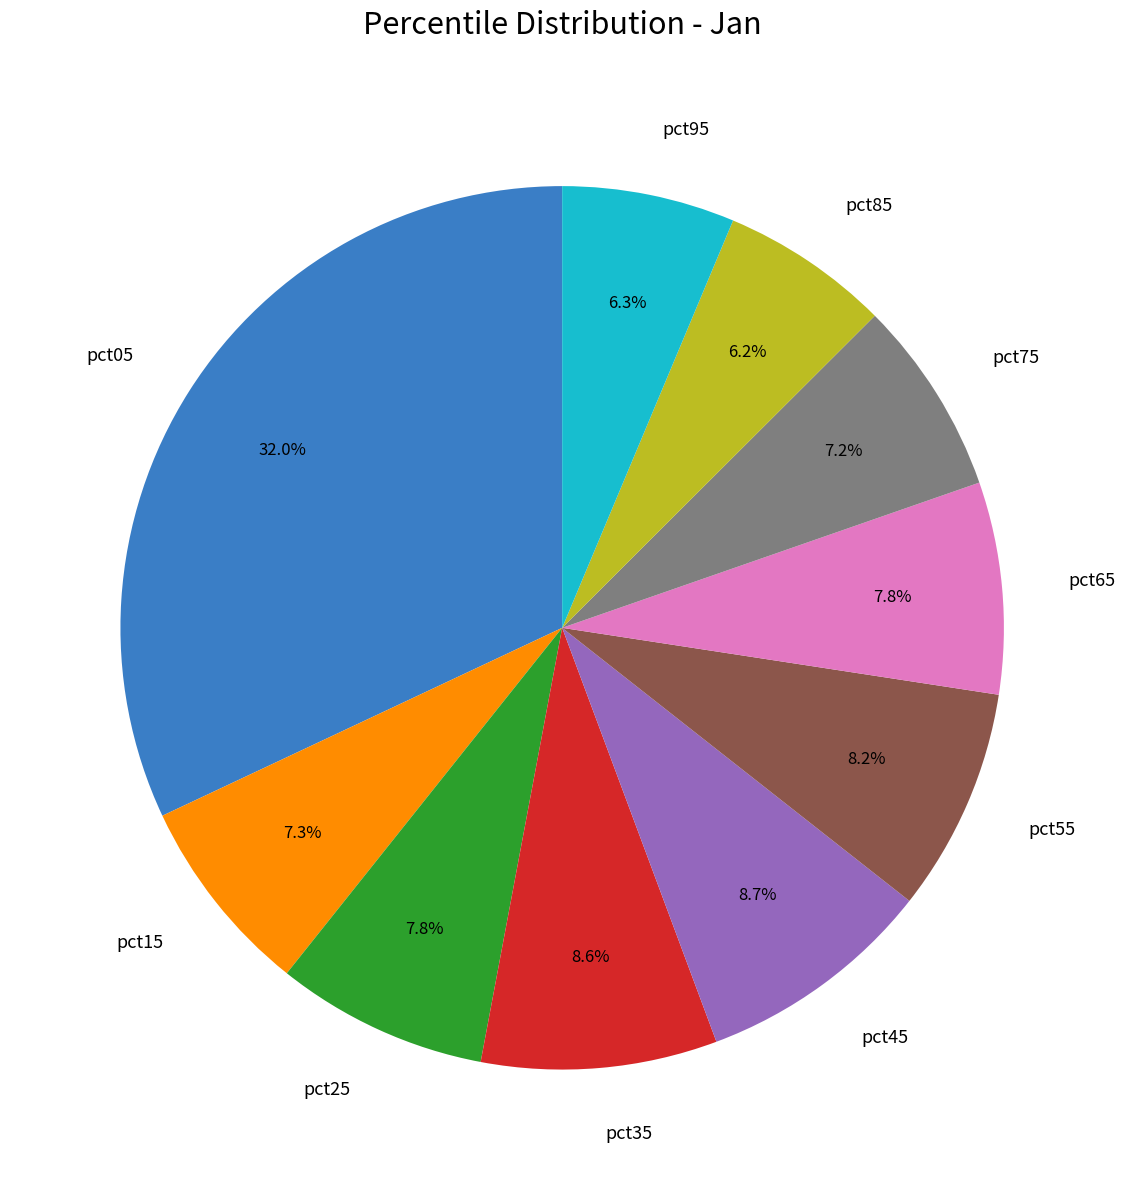

Do pct55 and pct35 together represent more than half of the pie?

No